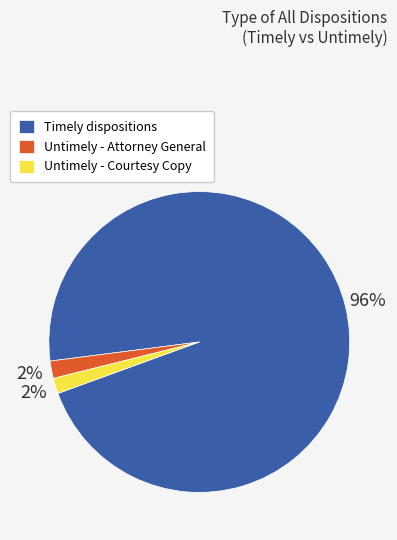

How many slices are in this pie chart?

3